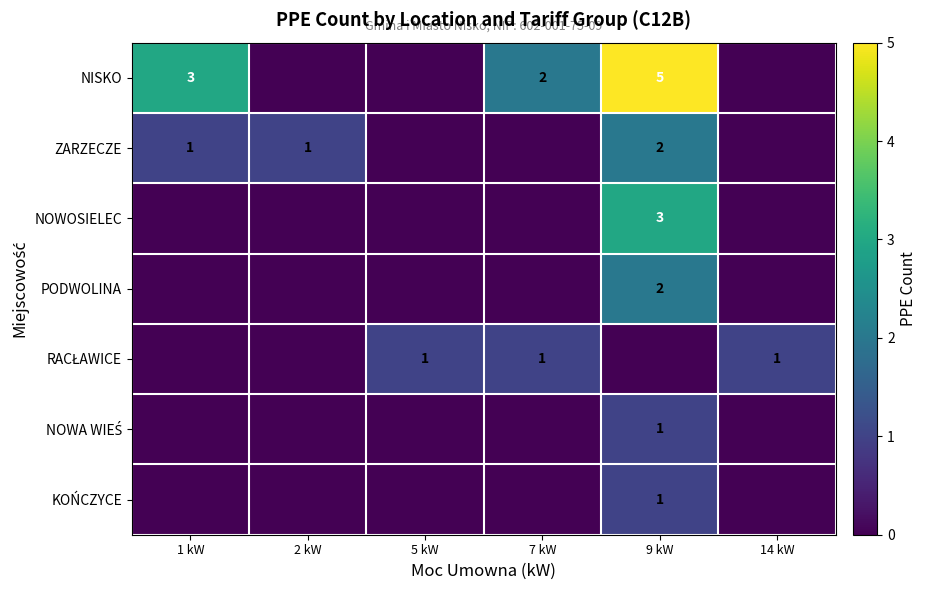

Is the value of NOWA WIEŚ at 14 kW greater than the value of NOWOSIELEC at 5 kW?

No